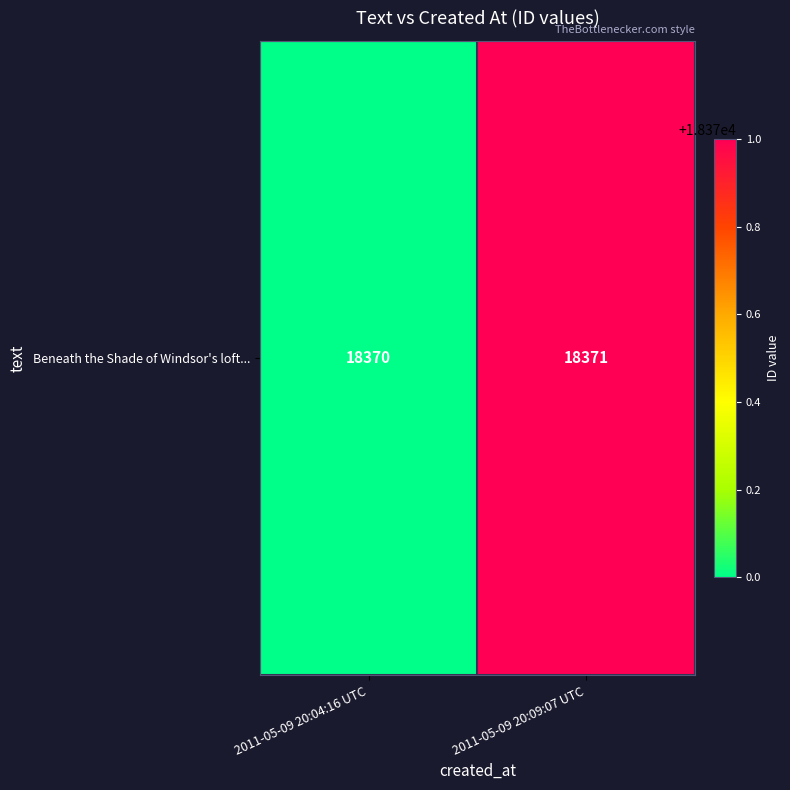

Count the values in the range 18370 to 18371.

2